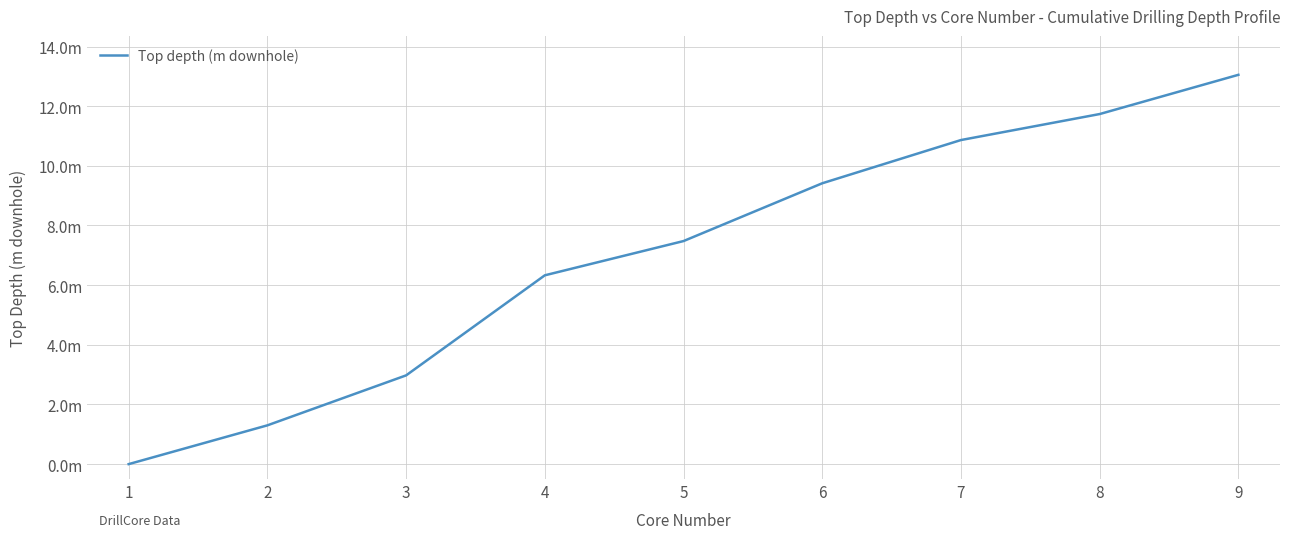

Is this an area chart (filled region under the line)?

No